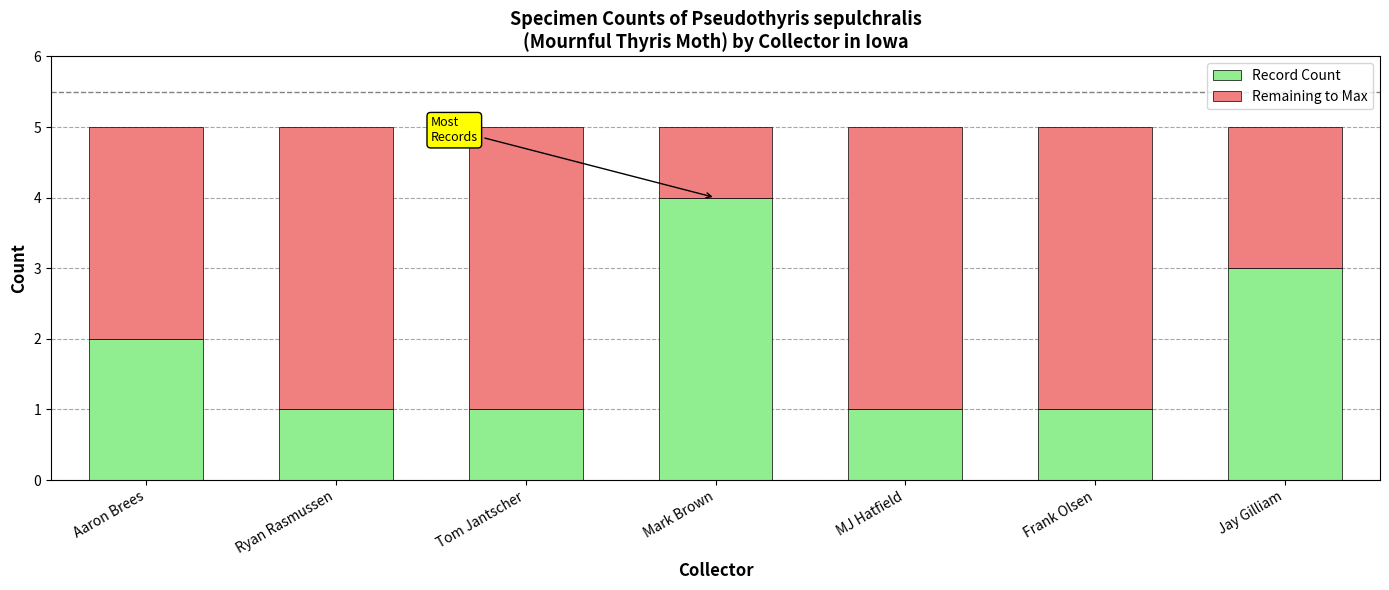

What is the average value of the Record Count series?

2